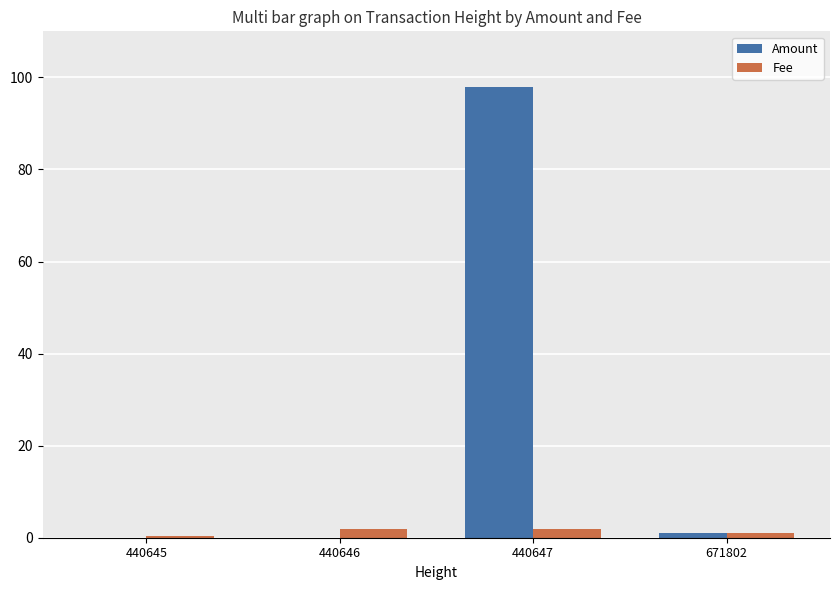

How many groups of bars are there?

4